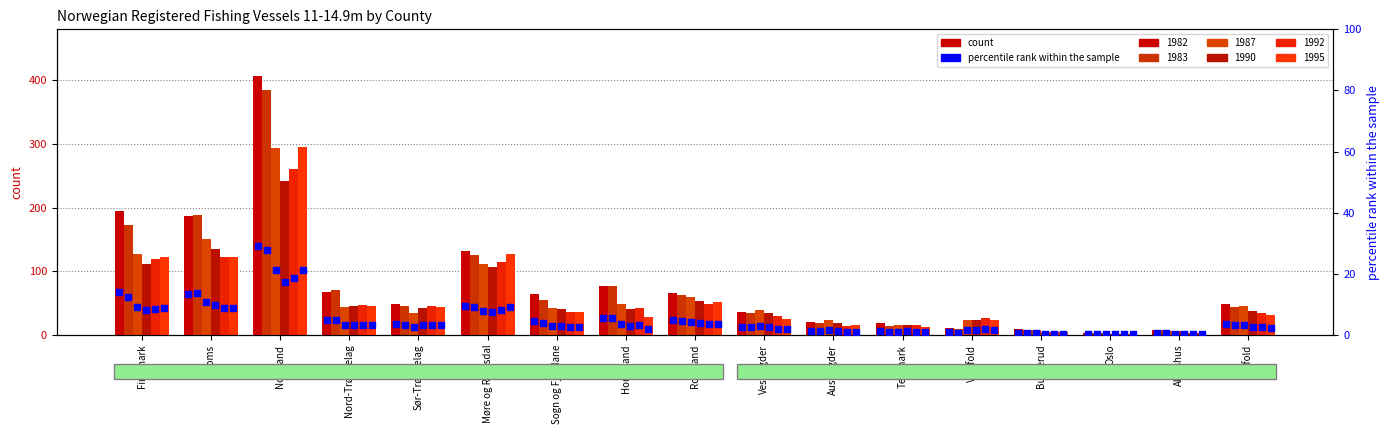

Approximately how many times larger is the value at Telemark compared to Møre og Romsdal?

0.1